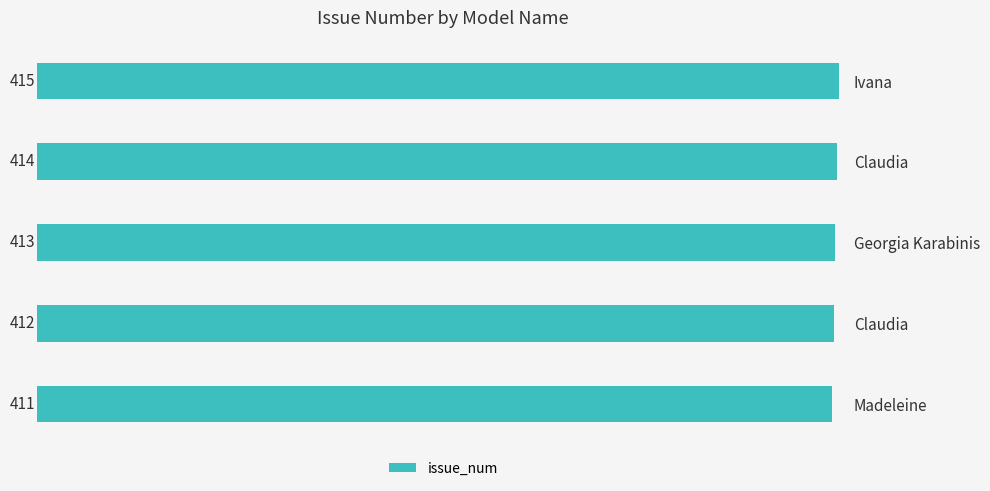

How many values are below 413?

2